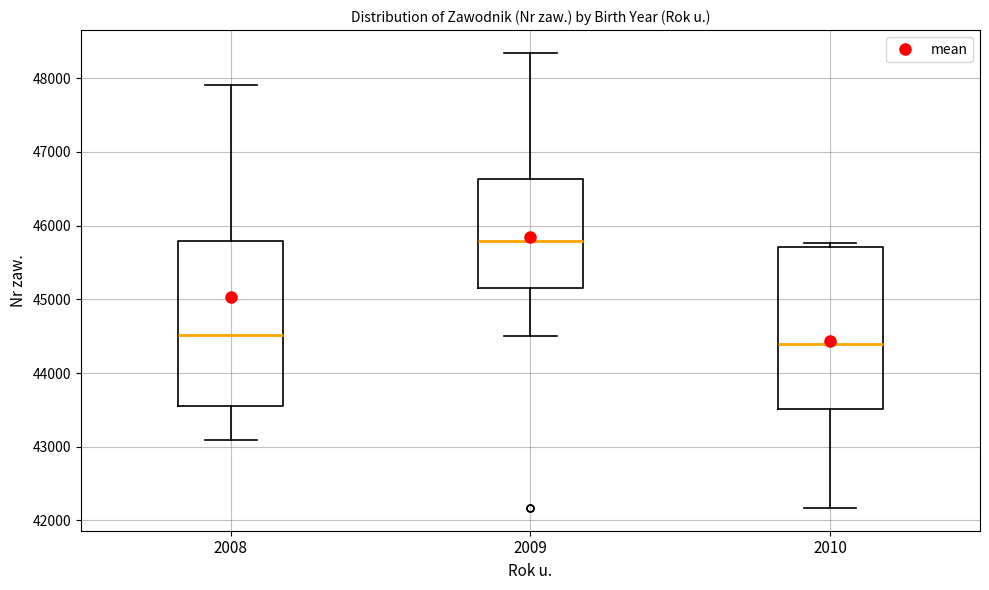

Which box has the highest median line?

2009